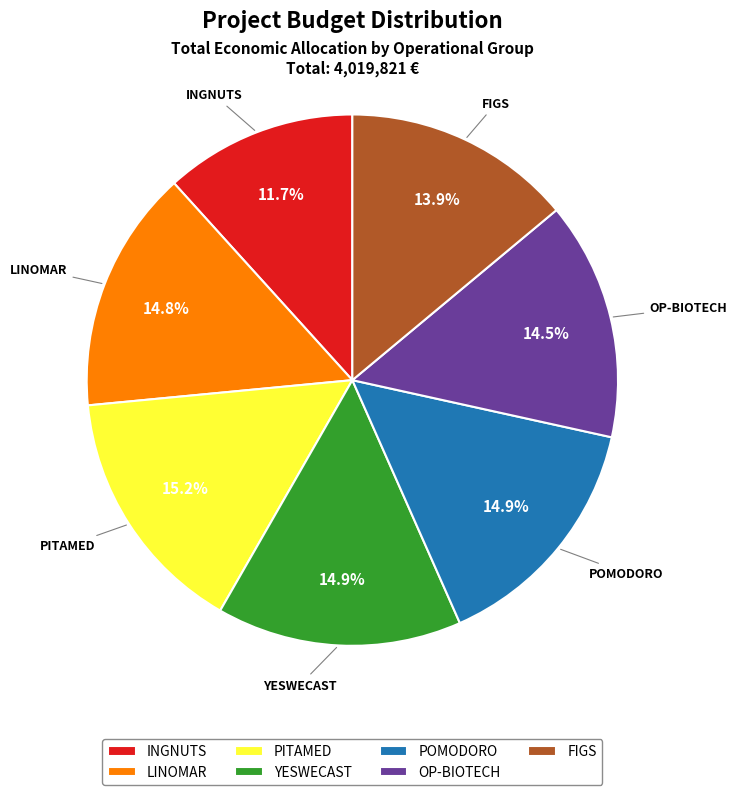

Which has a higher value, FIGS or OP-BIOTECH?

OP-BIOTECH